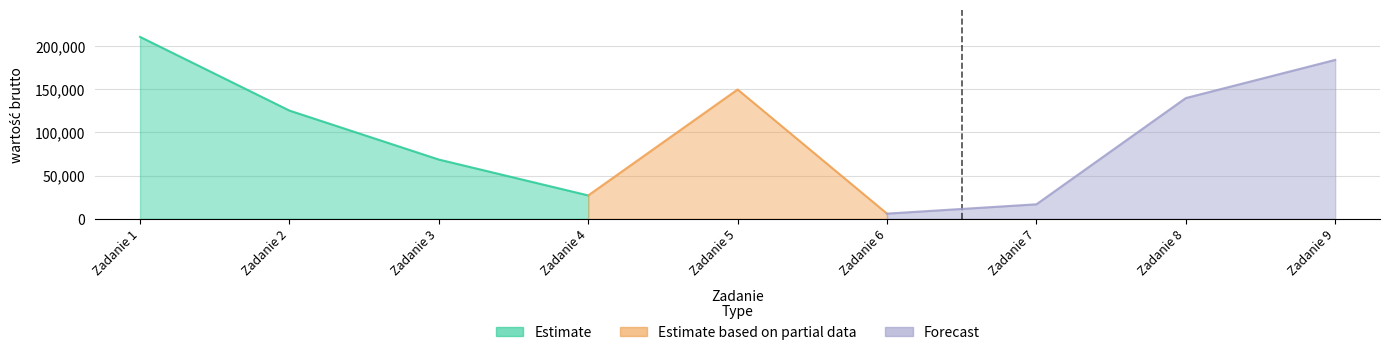

Reading right to left, extract all data points from this chart.

183953.2	139777.2	16773.5	5977.8	149688.0	27061.2	68580.0	125280.0	210600.0